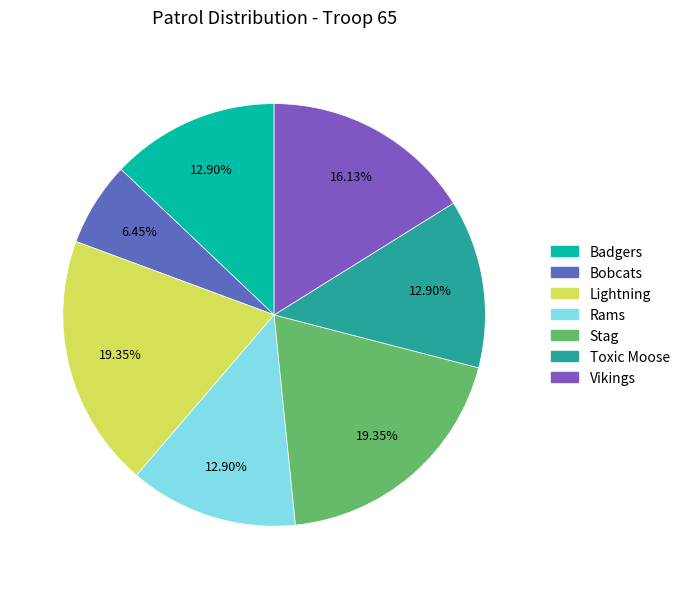

To the nearest percent, what is the difference between the largest and smallest slice percentages?

13%